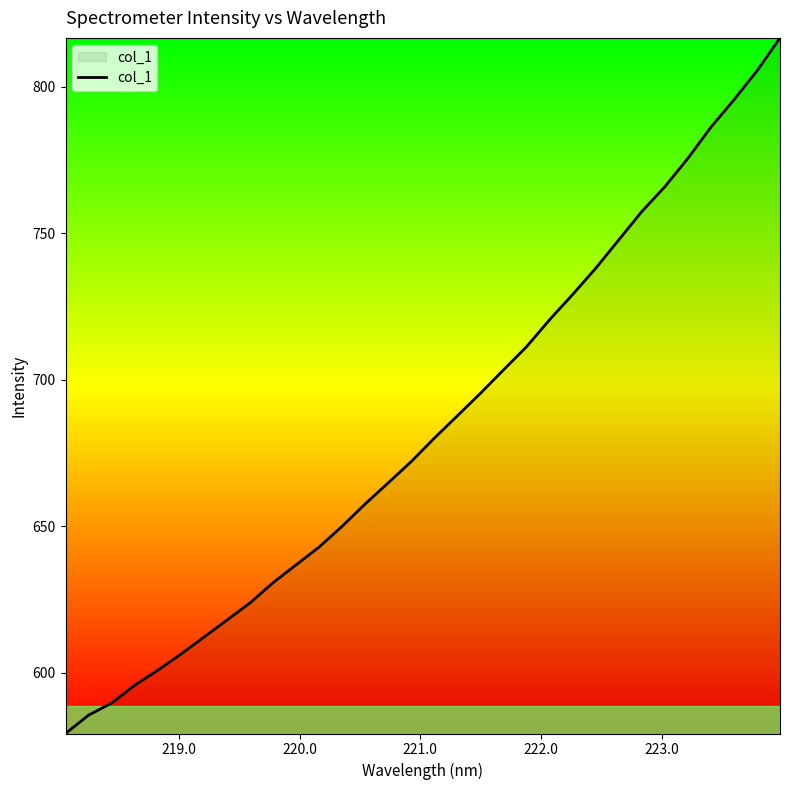

What is the greatest value displayed?

816.6